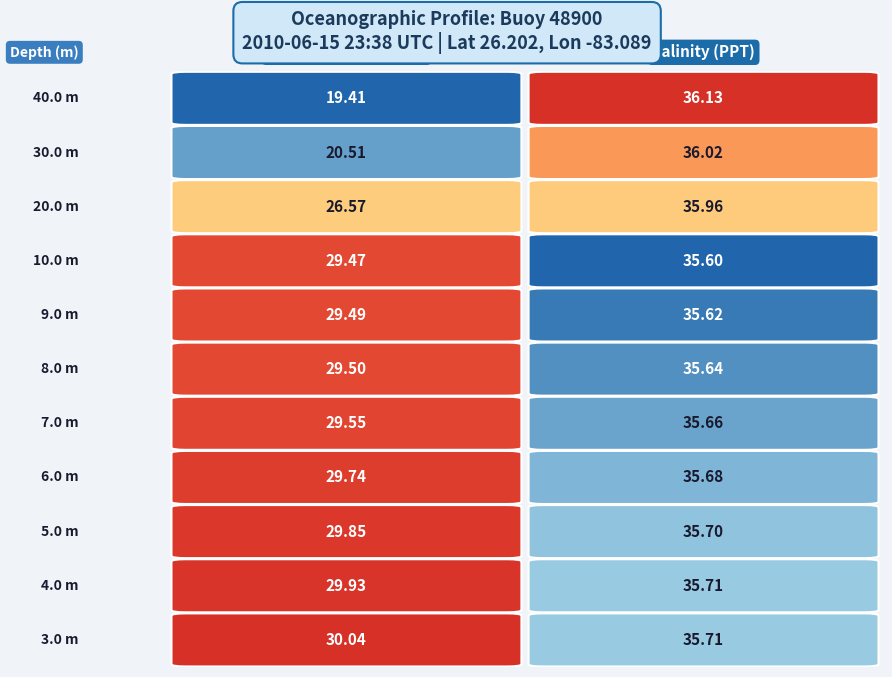

True or false: 7.0 has a value of 35.7 at Salinity (PPT).

True